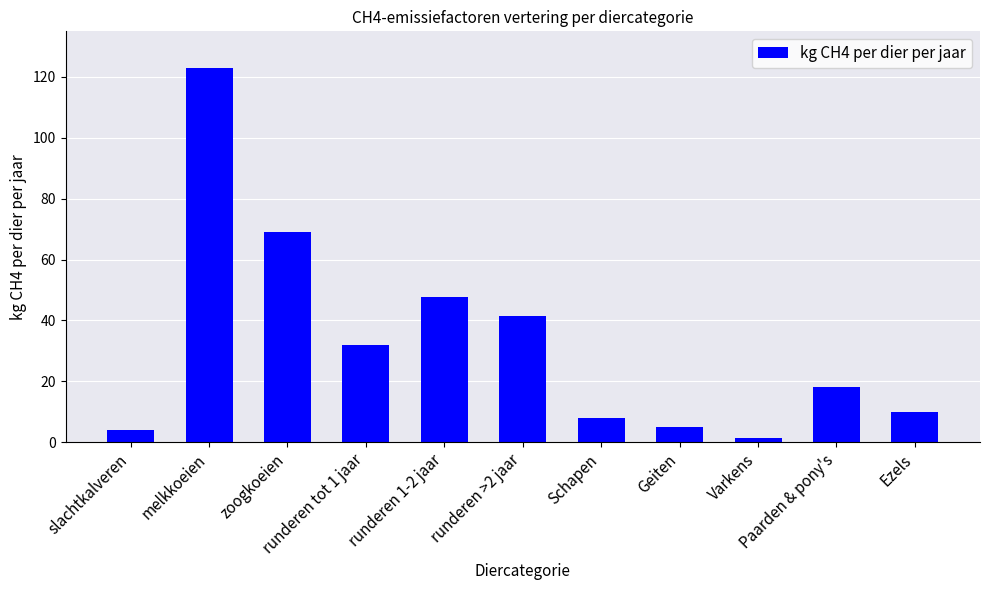

What is the difference between the values at slachtkalveren and Geiten?

0.9